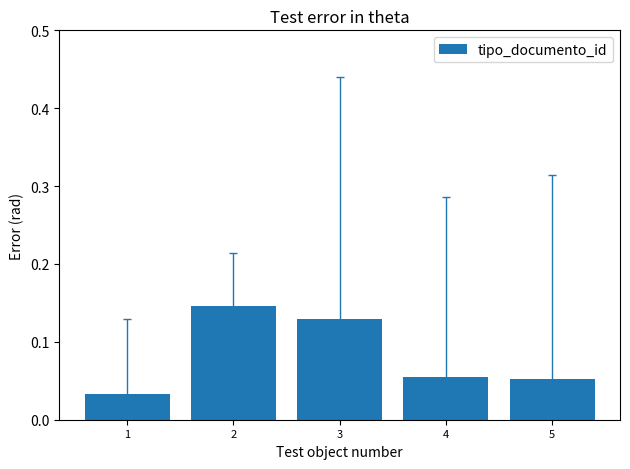

What is the sum of all values?

0.4